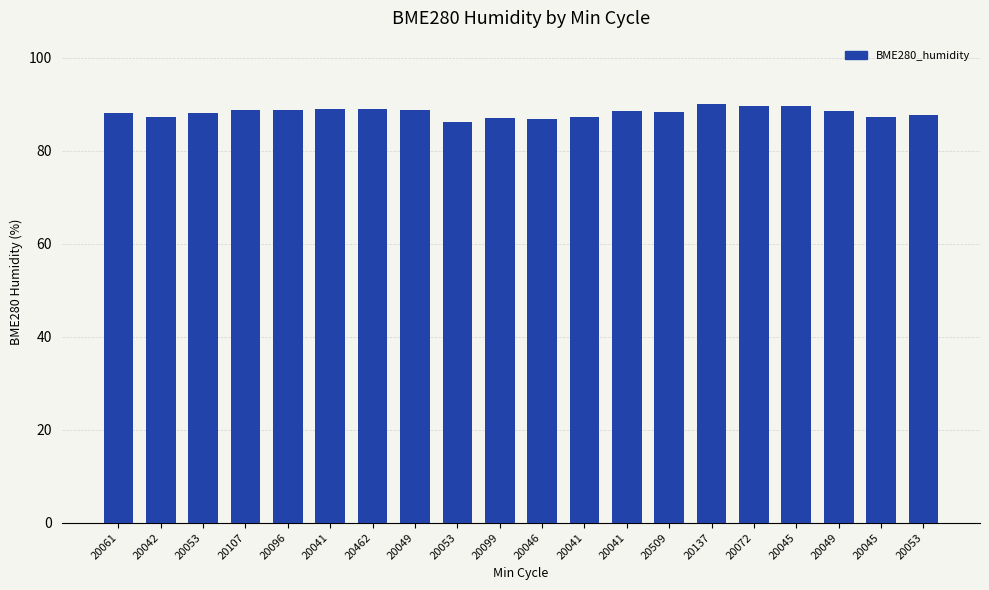

Are the bars horizontal?

No